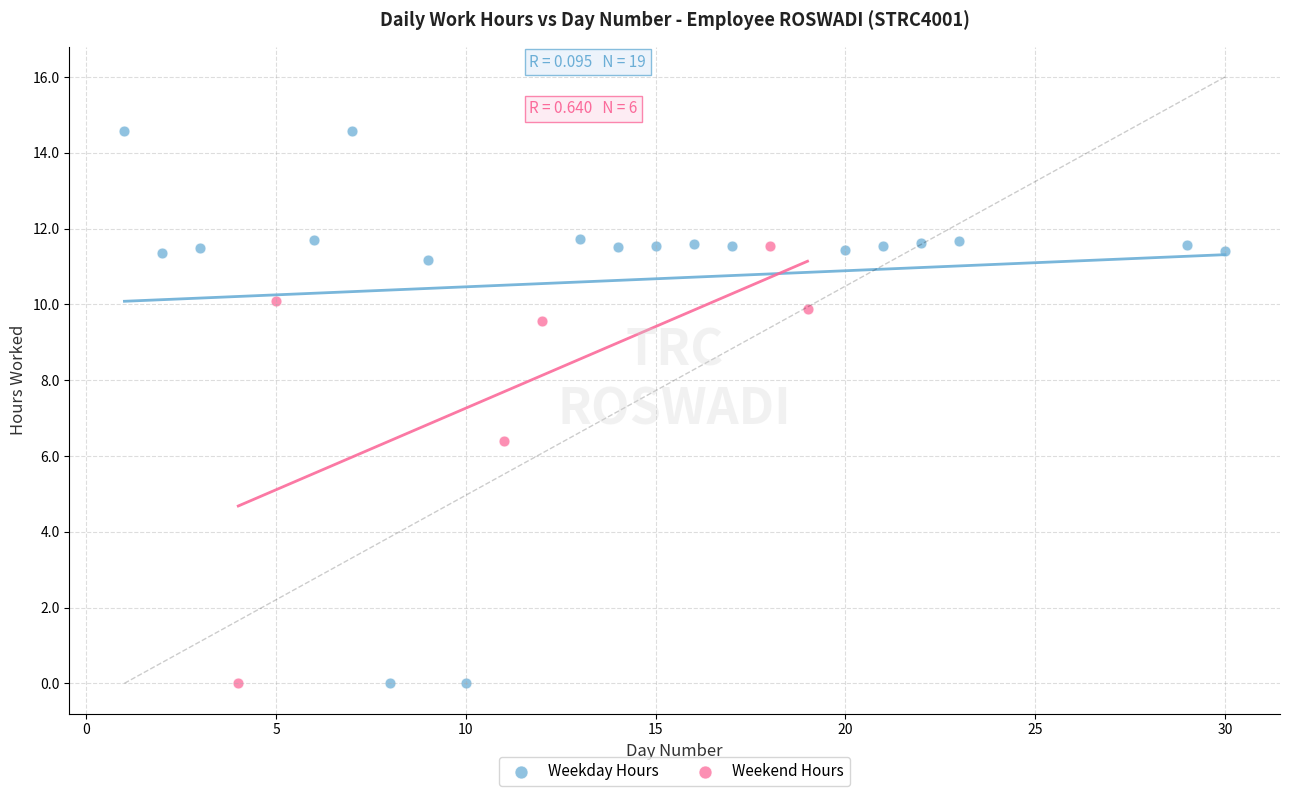

Which series reaches the maximum Y coordinate?

Weekday Hours